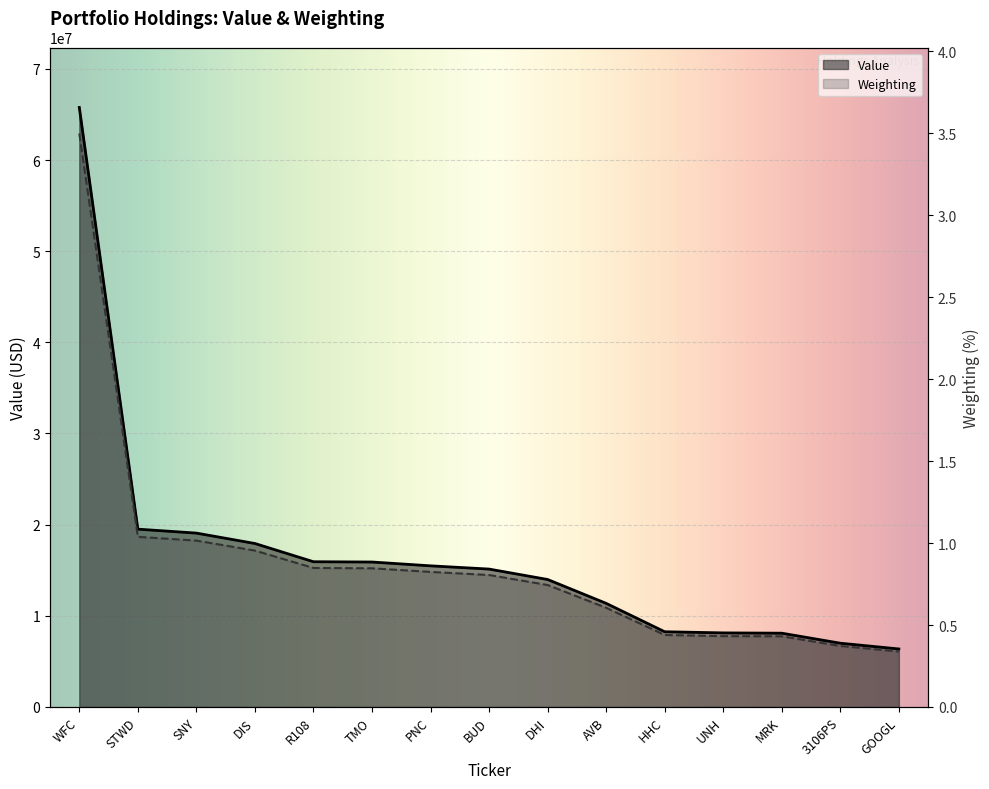

What is the maximum value for Value?

65770000.0